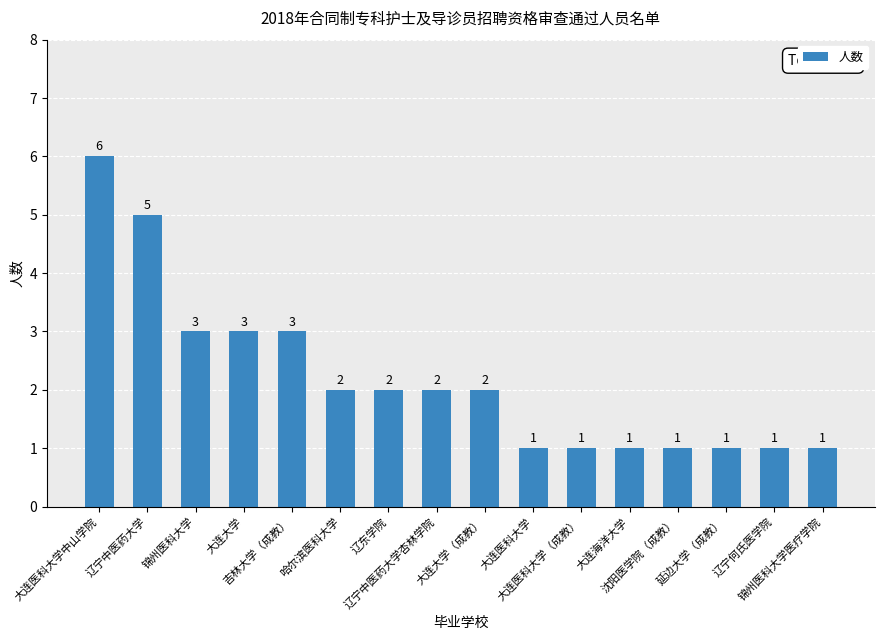

What is the difference between the second highest and minimum values?

4